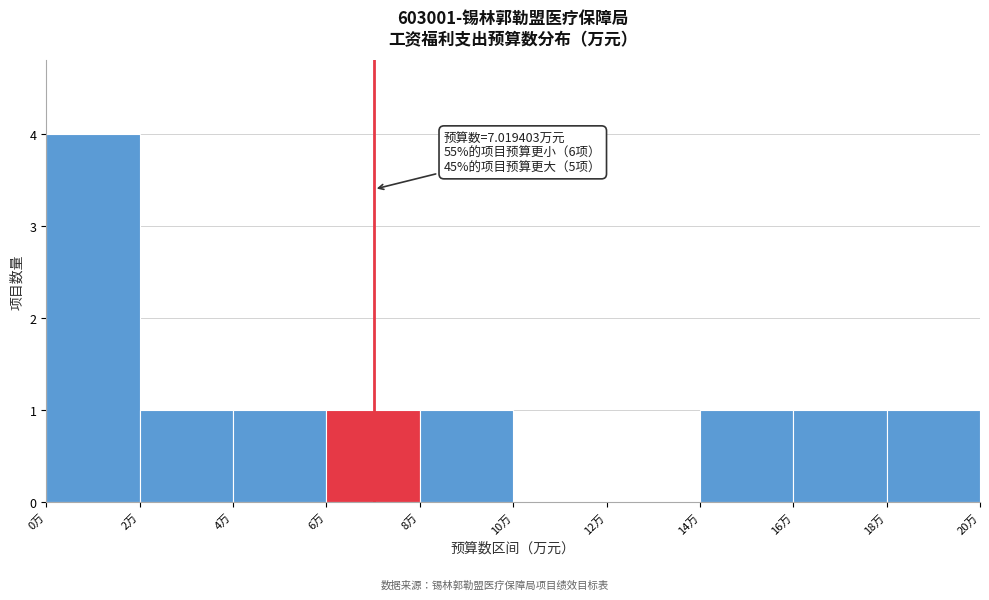

Which range on the x-axis has the tallest bar?

0 to 2